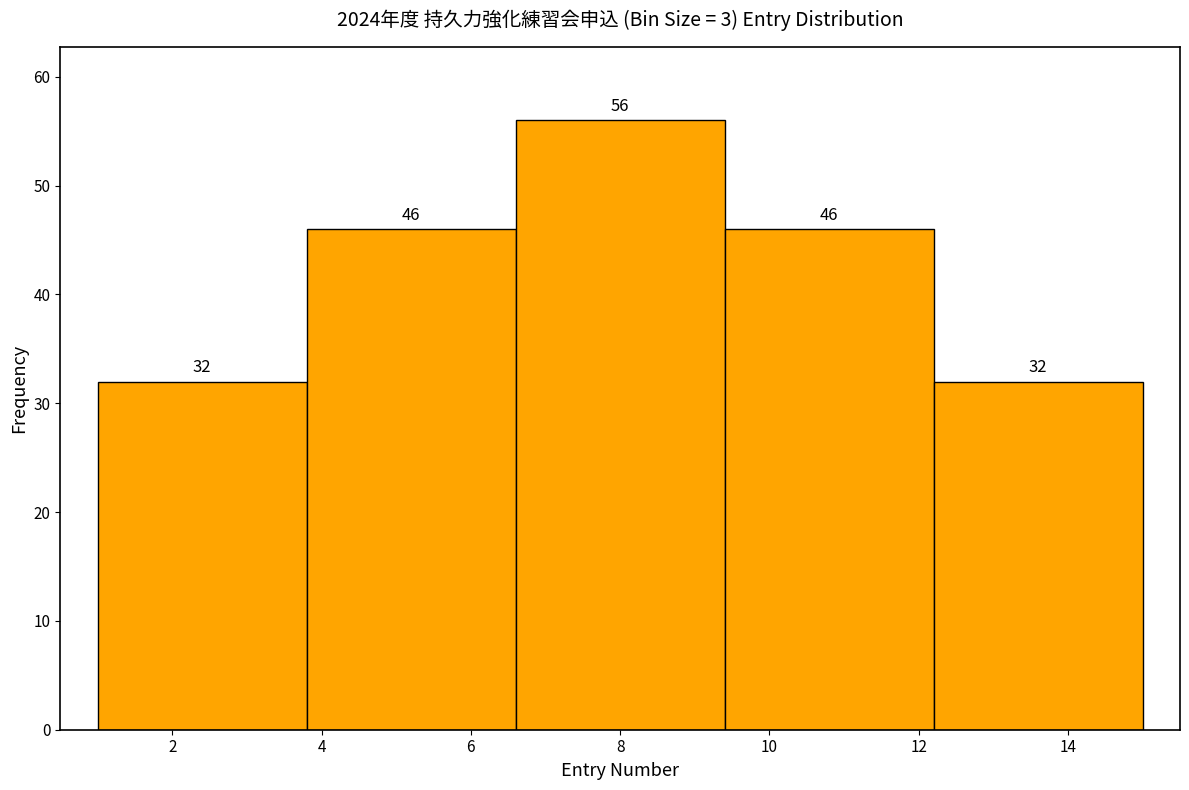

Reading left to right, transcribe this chart: for each bar, give the range it covers on the x-axis and its height.

1.0 to 3.8: 32
3.8 to 6.6: 46
6.6 to 9.4: 56
9.4 to 12.2: 46
12.2 to 15.0: 32